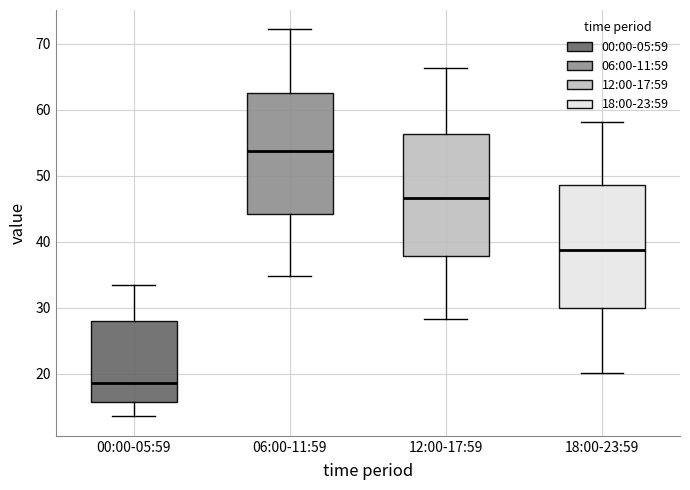

Where does the median line of the box for 18:00-23:59 sit on the y-axis? The values are not printed on the chart, so give them approximately, as read against the axis.

39